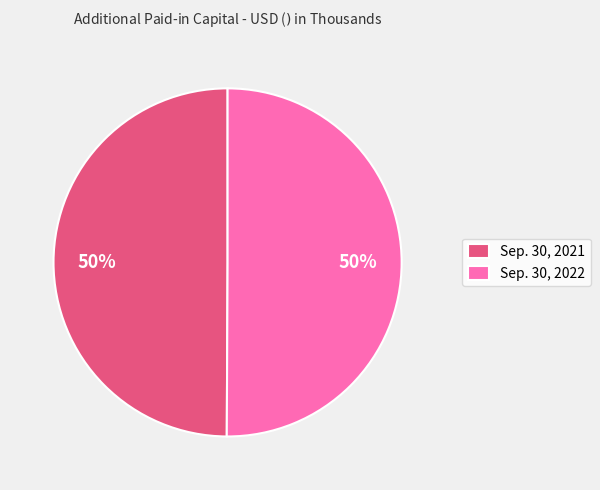

To the nearest percent, what is the average slice percentage?

50%